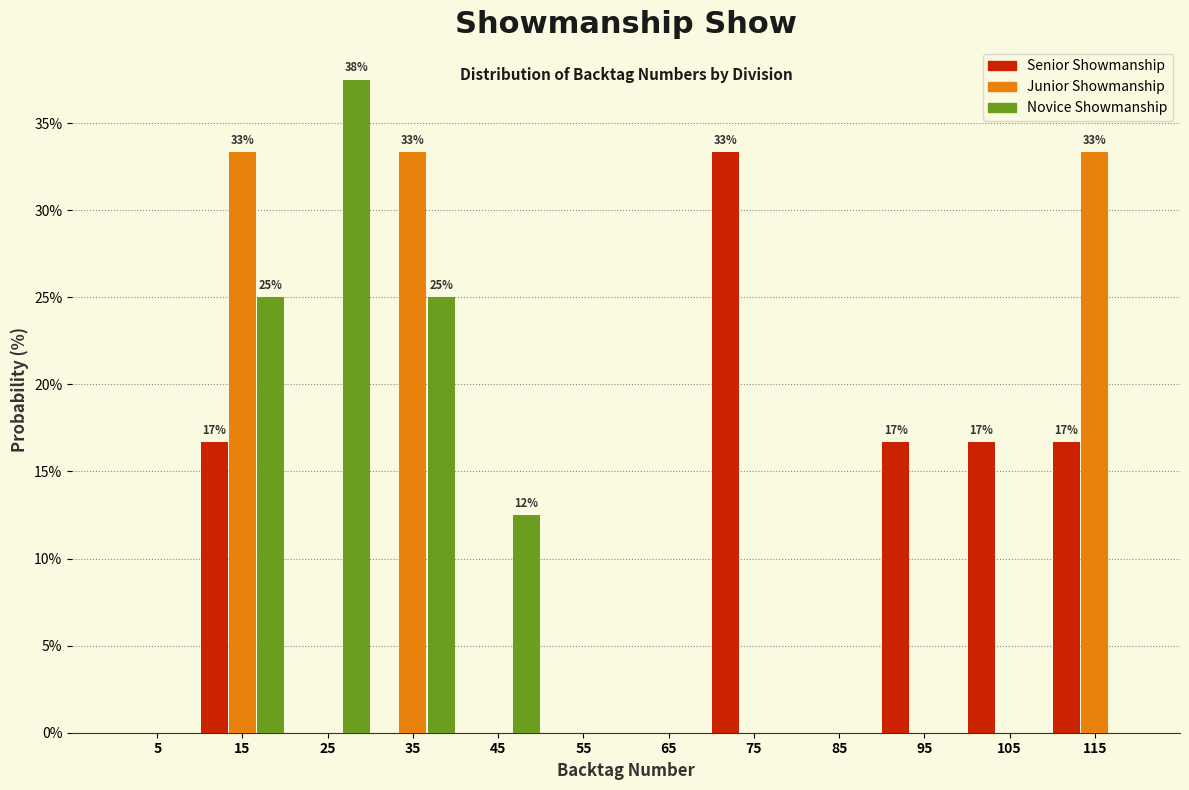

In the Novice Showmanship series, which range on the x-axis has the tallest bar?

20 to 30